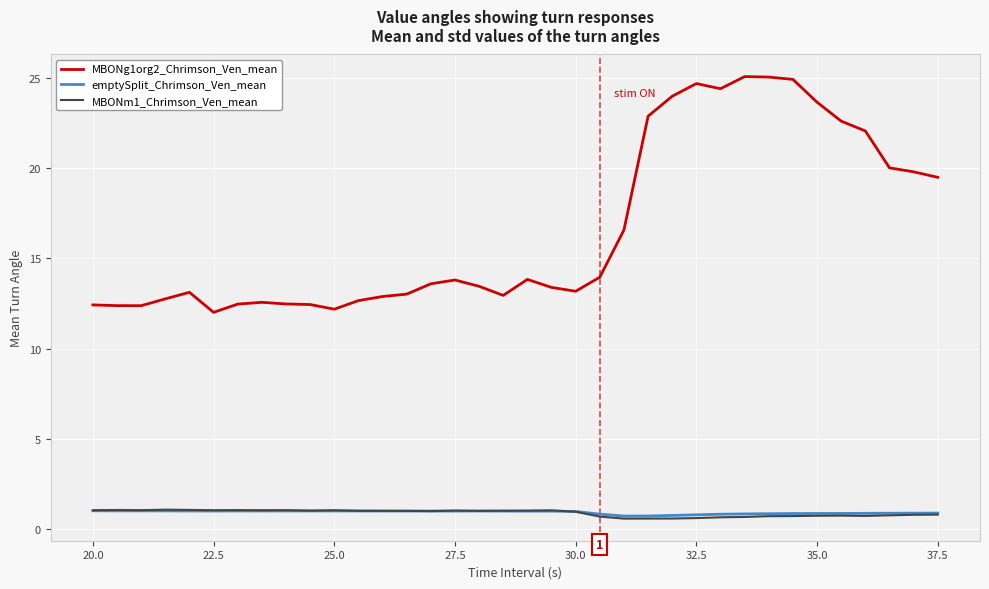

How many times do emptySplit_Chrimson_Ven_mean and MBONm1_Chrimson_Ven_mean cross each other?

3